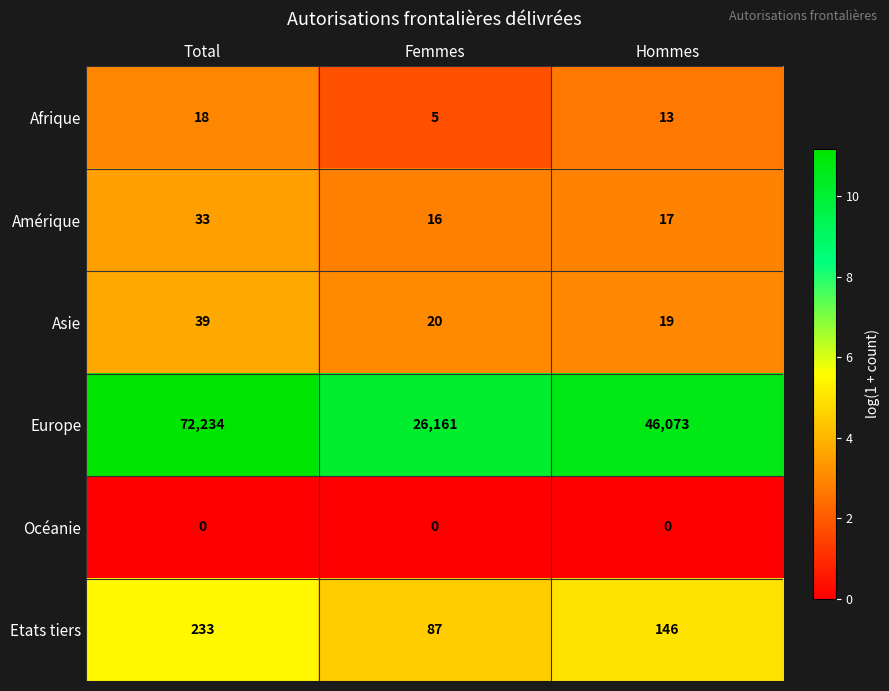

What is the sum of all Afrique values?

36